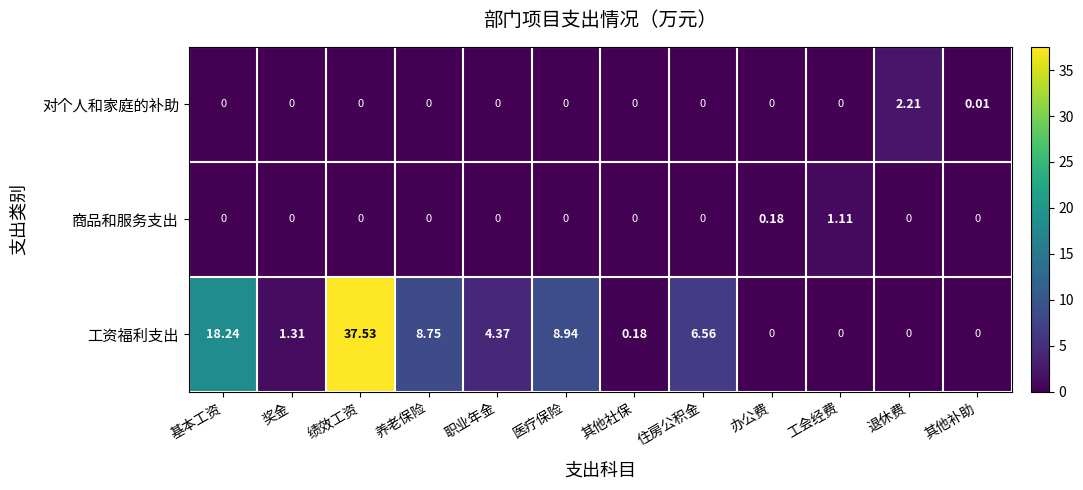

At how many categories does at least one series exceed 32?

1